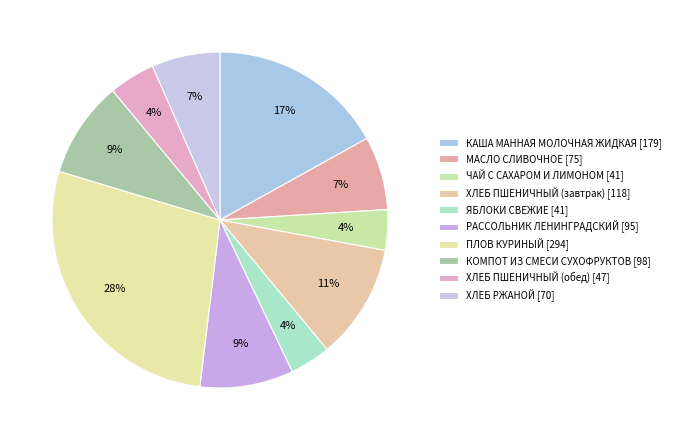

What percentage do ЯБЛОКИ СВЕЖИЕ and ХЛЕБ ПШЕНИЧНЫЙ (завтрак) together represent?

15.0%